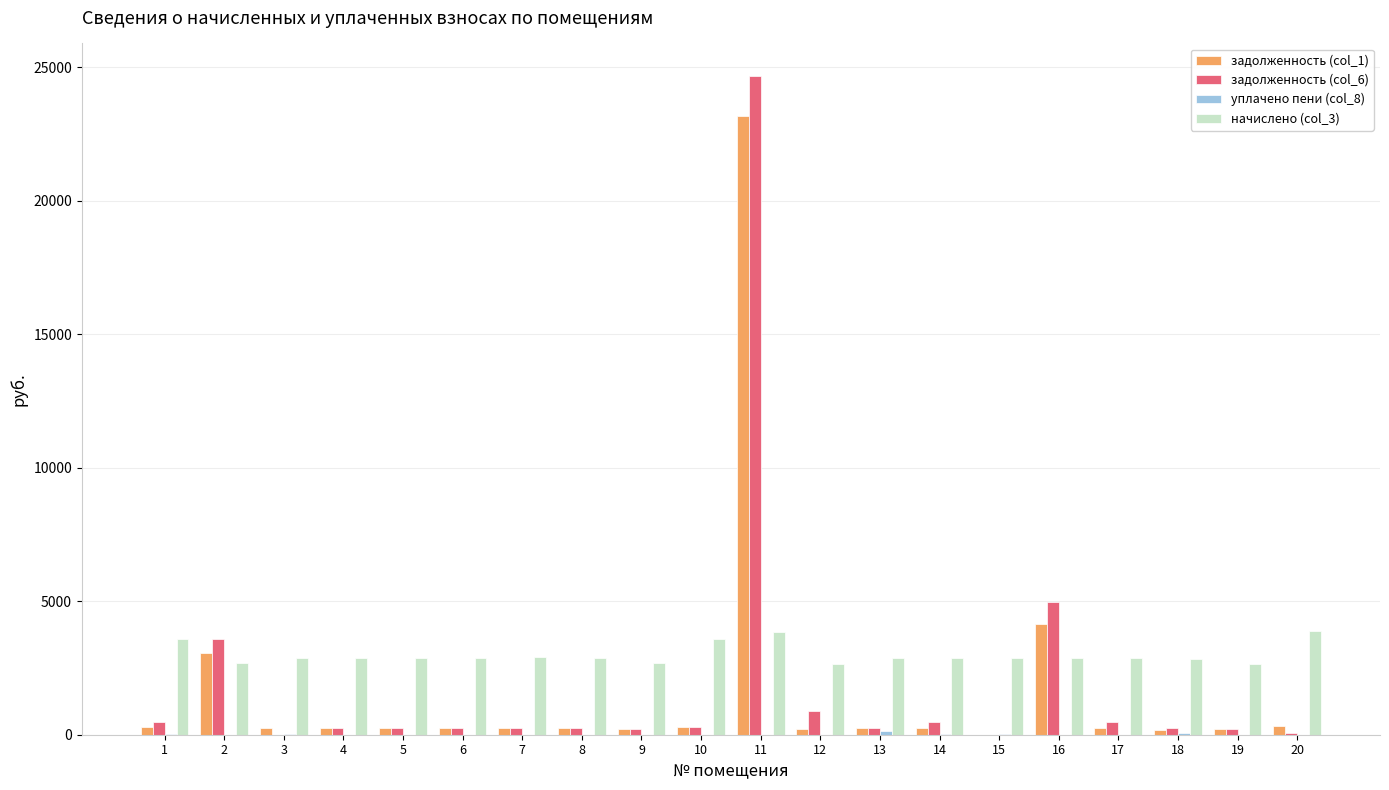

What is the maximum value for задолженность (col_6)?

24658.6